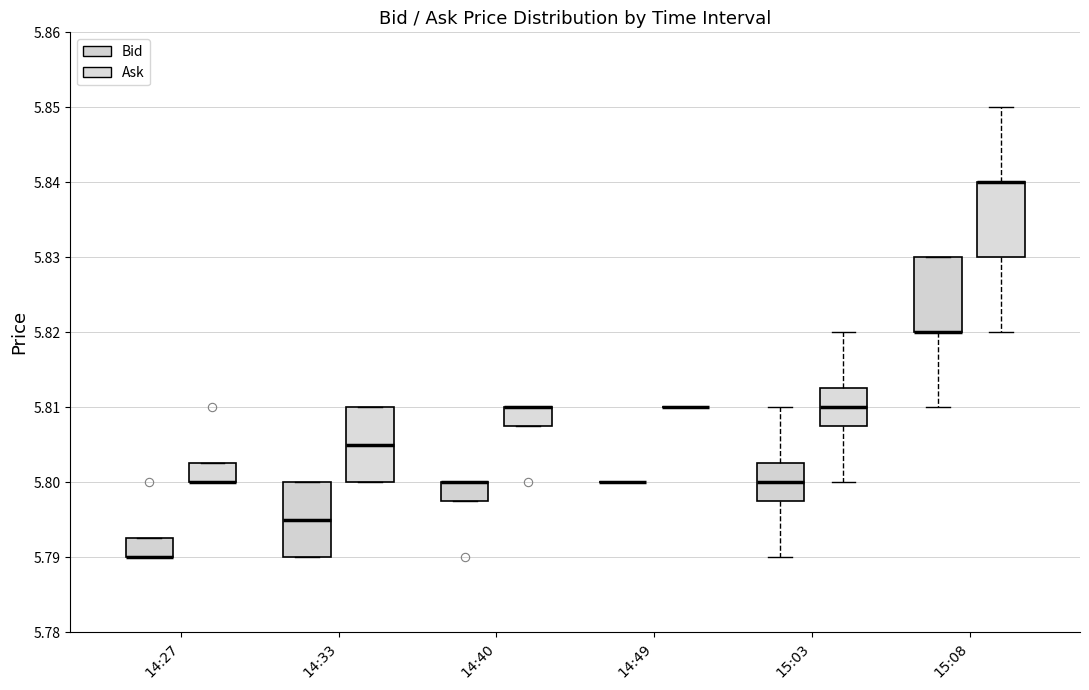

Reading left to right, transcribe this box plot: for each box, give where its median line is, the range the box spans, and where its two whiskers end, as read against the y-axis. The values are not printed on the chart, so give them approximately, as read against the axis.

14:27 (Bid): median 5.790 (drawn on the box's lower edge), box 5.790 to 5.793, whiskers 5.790 to 5.793
14:27 (Ask): median 5.800 (drawn on the box's lower edge), box 5.800 to 5.803, whiskers 5.800 to 5.803
14:33 (Bid): median 5.795, box 5.790 to 5.800, whiskers 5.790 to 5.800
14:33 (Ask): median 5.805, box 5.800 to 5.810, whiskers 5.800 to 5.810
14:40 (Bid): median 5.800 (drawn on the box's upper edge), box 5.798 to 5.800, whiskers 5.798 to 5.800
14:40 (Ask): median 5.810 (drawn on the box's upper edge), box 5.808 to 5.810, whiskers 5.808 to 5.810
14:49 (Bid): box collapsed to a line at 5.800, whiskers 5.800 to 5.800
14:49 (Ask): box collapsed to a line at 5.810, whiskers 5.810 to 5.810
15:03 (Bid): median 5.800, box 5.798 to 5.803, whiskers 5.790 to 5.810
15:03 (Ask): median 5.810, box 5.808 to 5.813, whiskers 5.800 to 5.820
15:08 (Bid): median 5.820 (drawn on the box's lower edge), box 5.820 to 5.830, whiskers 5.810 to 5.830
15:08 (Ask): median 5.840 (drawn on the box's upper edge), box 5.830 to 5.840, whiskers 5.820 to 5.850